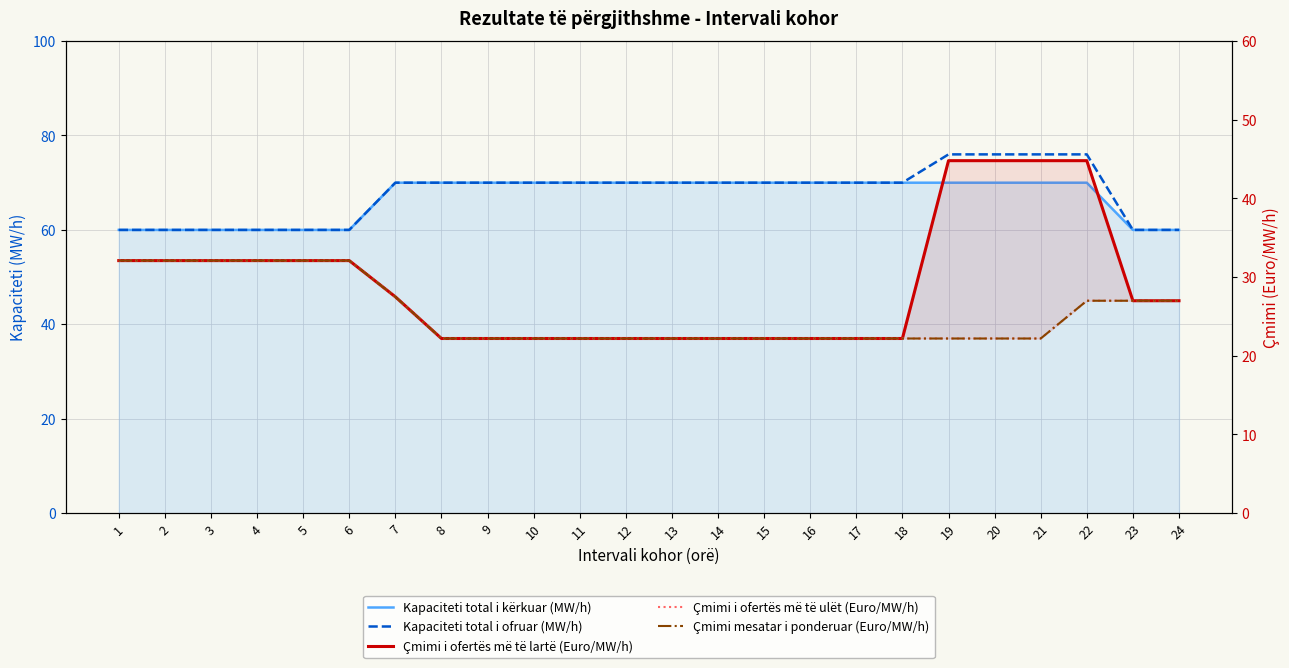

What is the difference between the maximum and second lowest values in the Çmimi i ofertës më të lartë (Euro/MW/h) series?

22.6